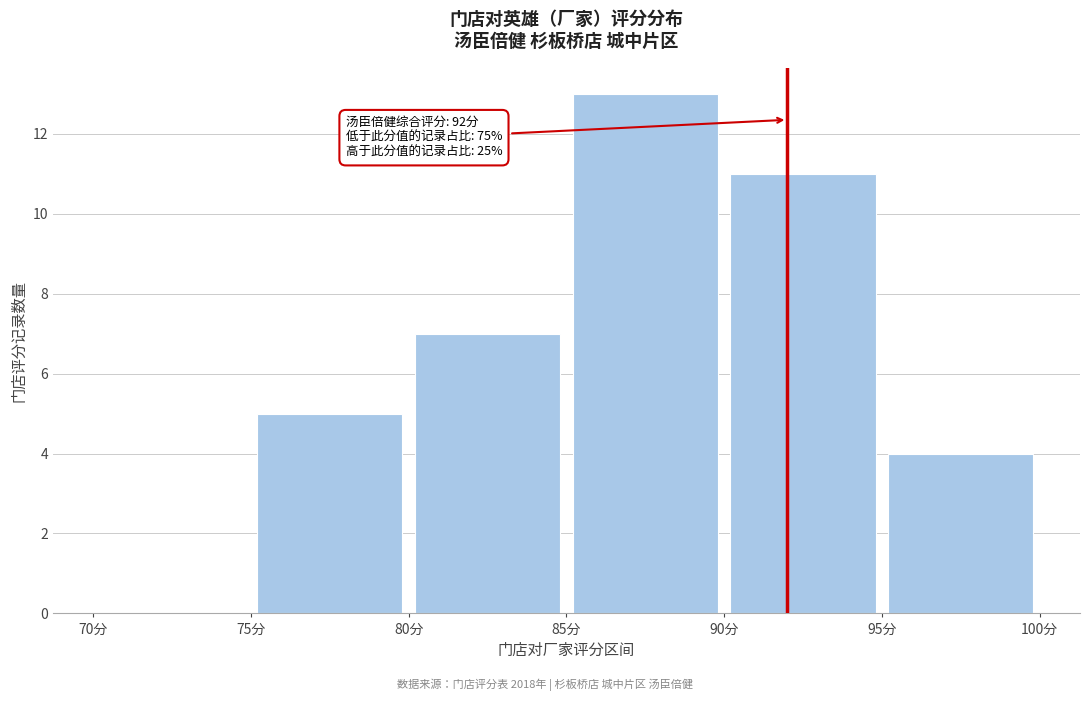

Over which range of the x-axis is the bar tallest?

85 to 90